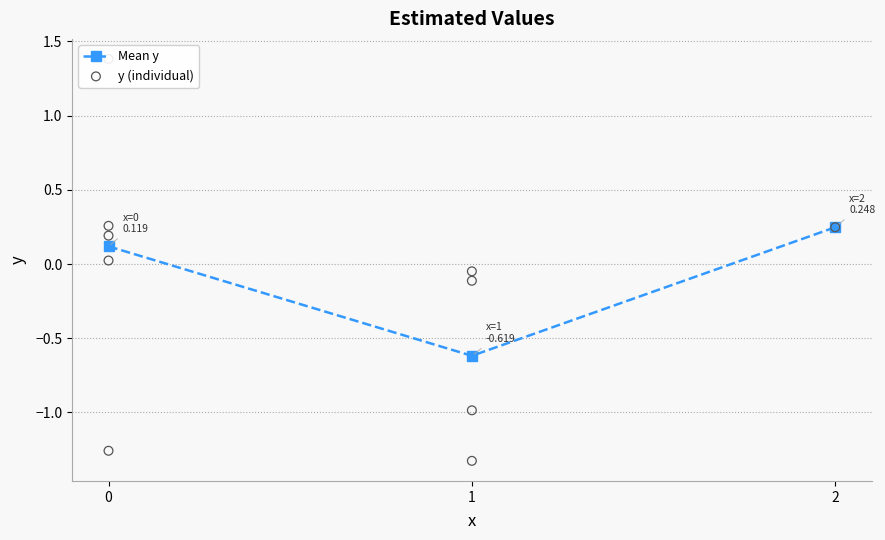

What is the lowest value of the Mean y series?

-0.6